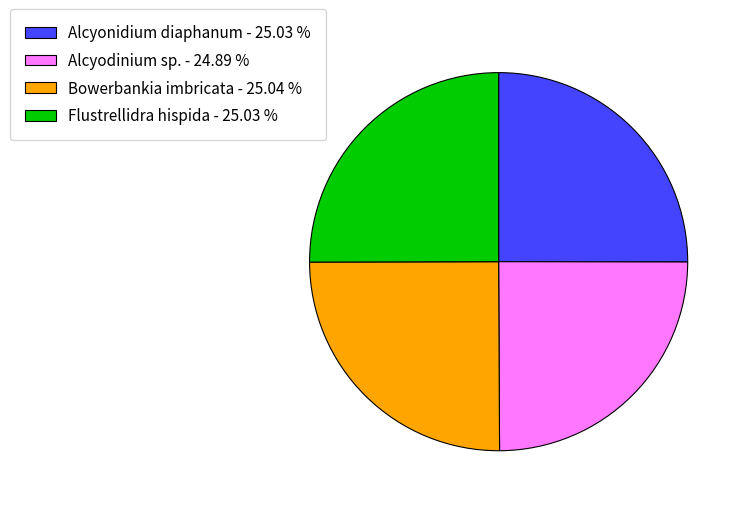

Does Alcyonidium diaphanum account for over 50% of the chart?

No